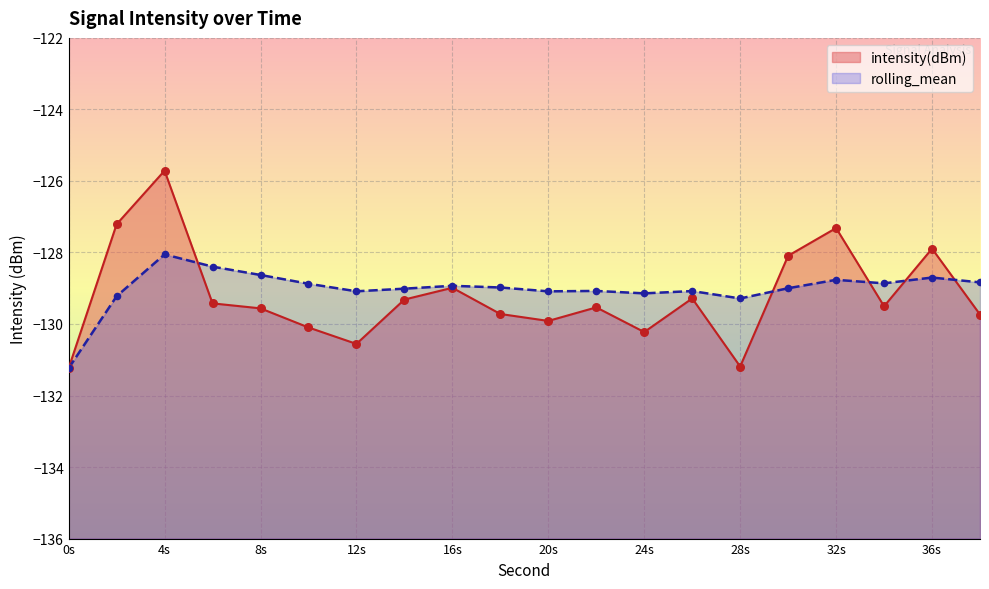

At how many categories does at least one series exceed -126?

1